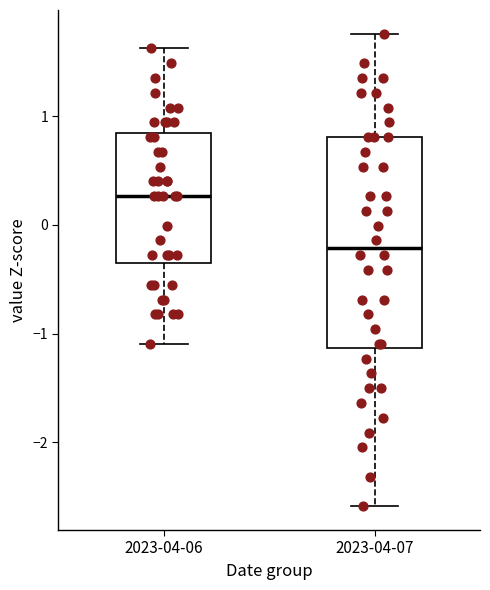

Comparing the boxes themselves (not the whiskers), which one is the tallest?

2023-04-07